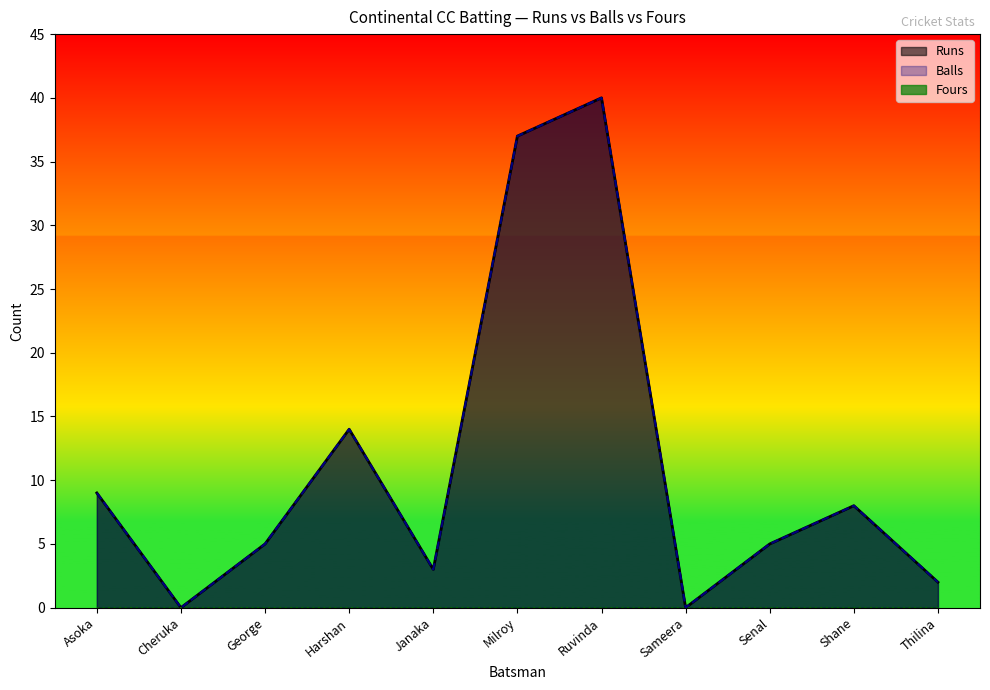

True or false: Runs and Balls cross at least once.

False